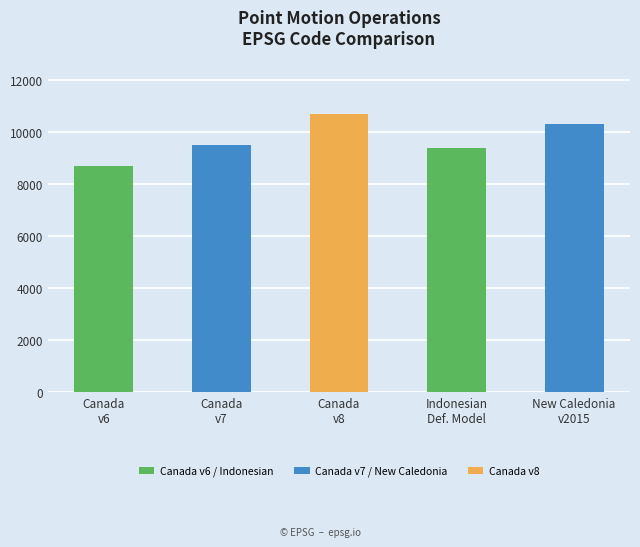

Does the chart contain any negative values?

No